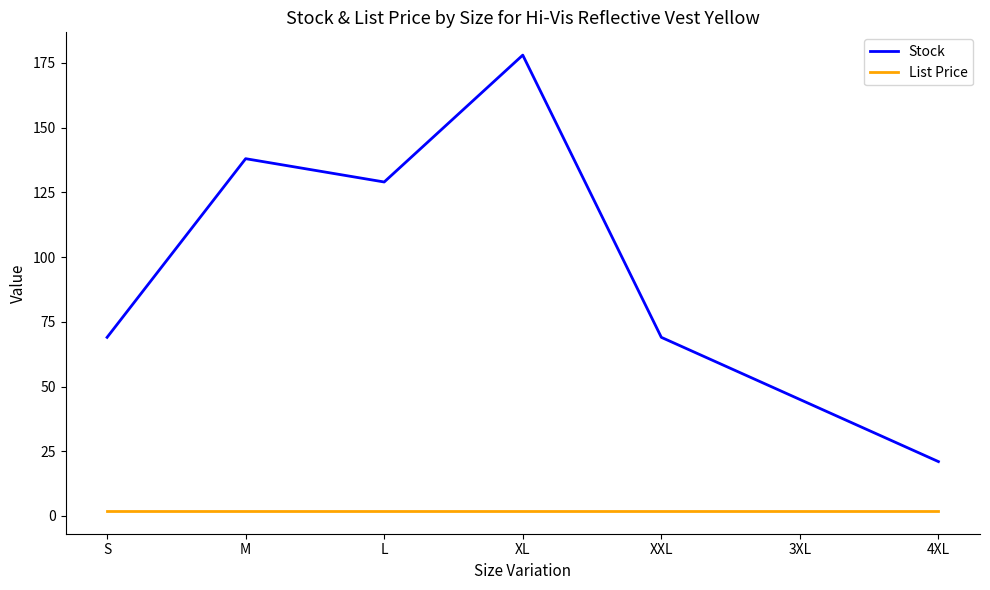

True or false: Stock and List Price cross at least once.

False